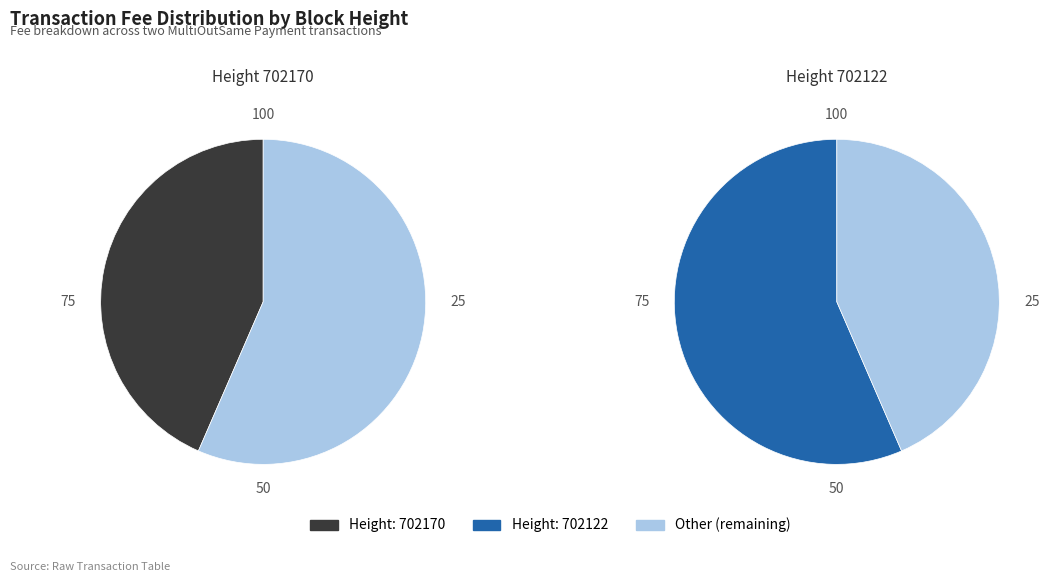

What percentage is the 702170 slice, to the nearest percent?

43%